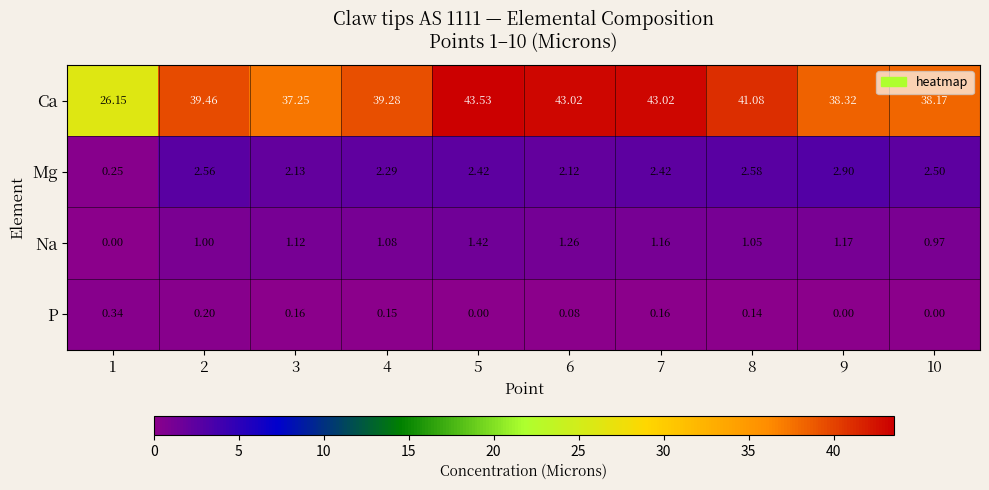

Rank the series at 10 from lowest to highest value.

P, Na, Mg, Ca